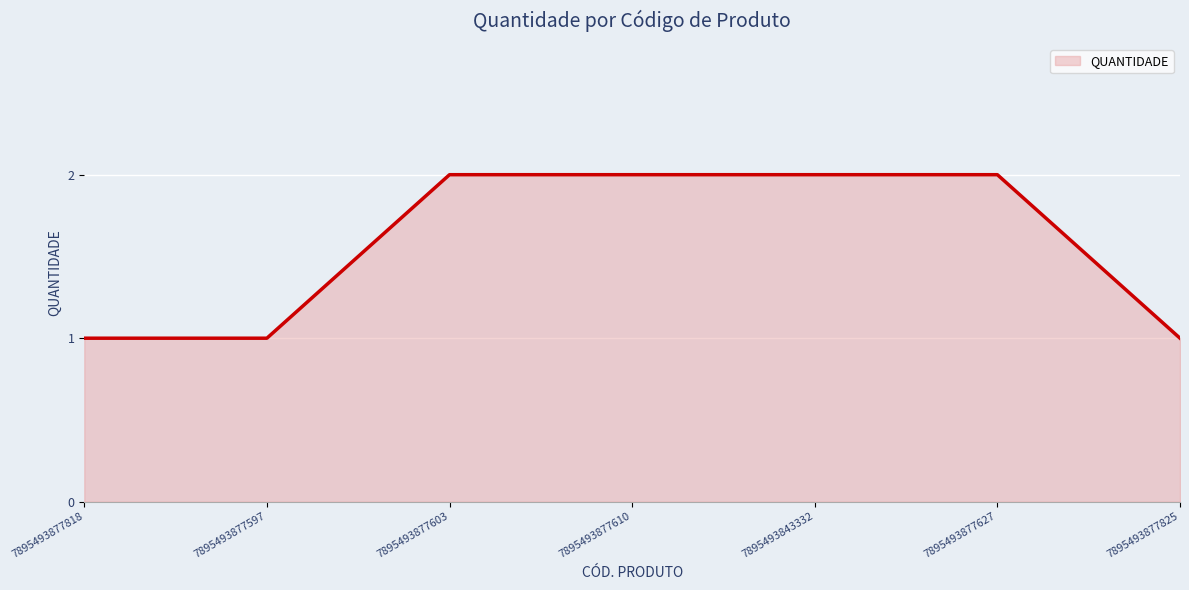

What position from the left is 7895493877597?

2